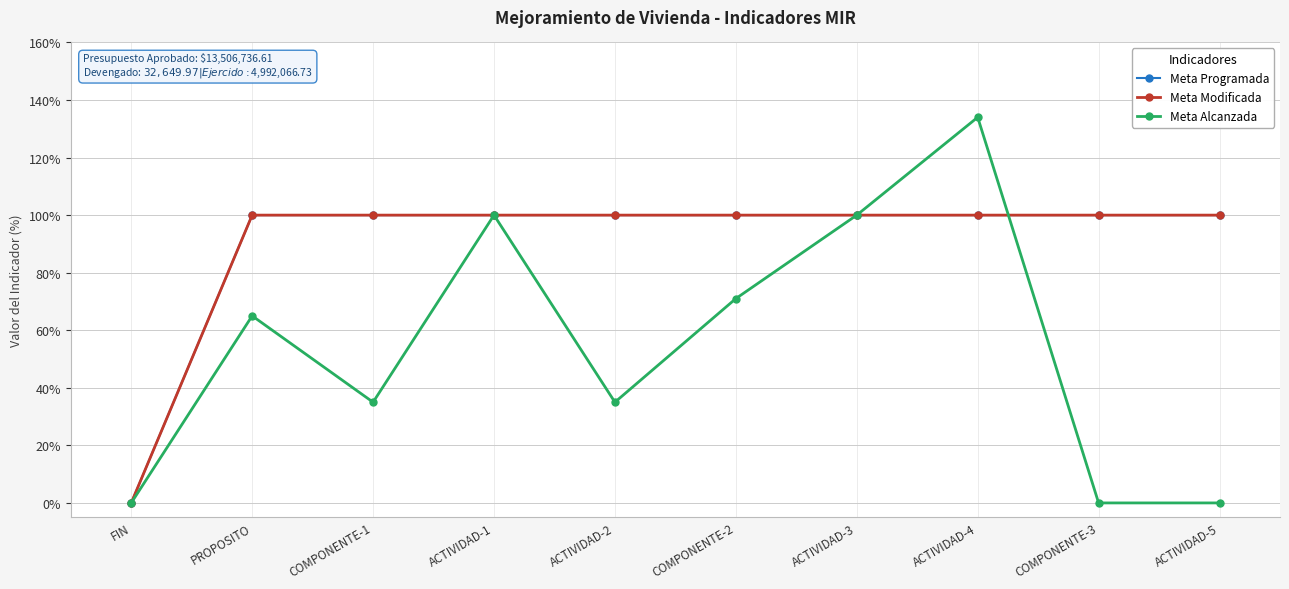

True or false: Meta Programada has a value of 100 at ACTIVIDAD-1.

True